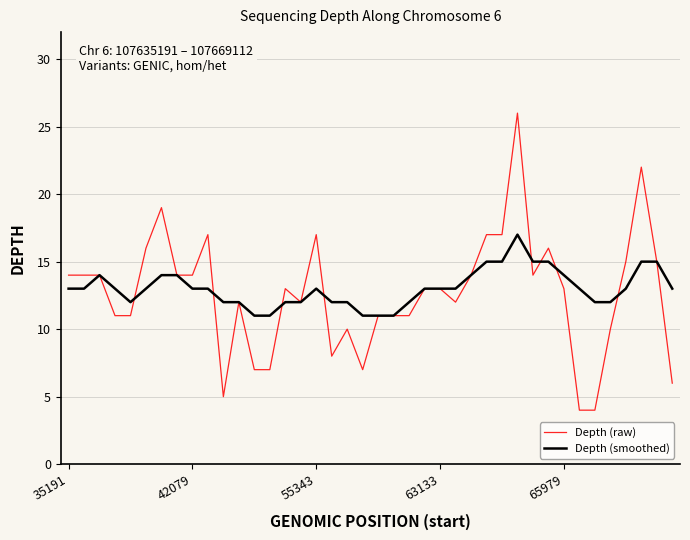

What is the maximum value shown in the chart?

26